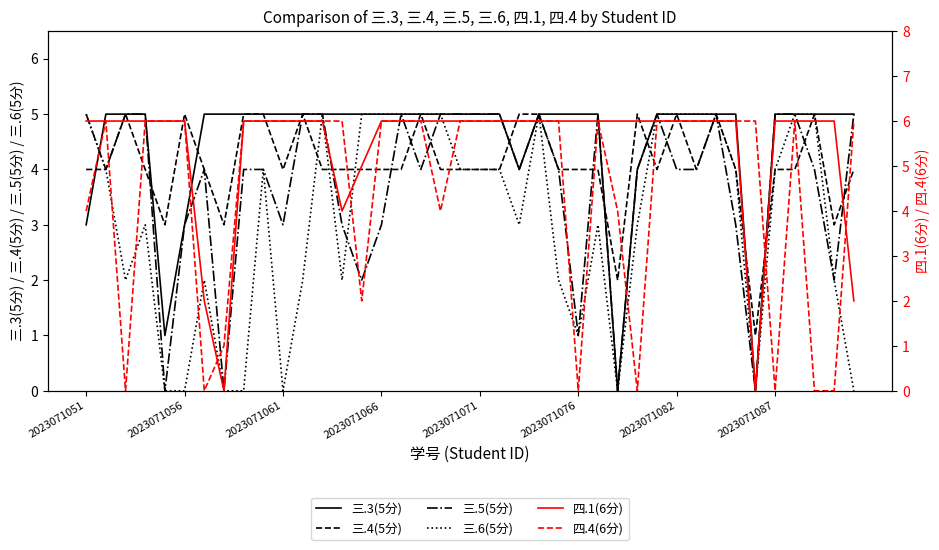

What is the sum of all 三.6(5分) values?

123